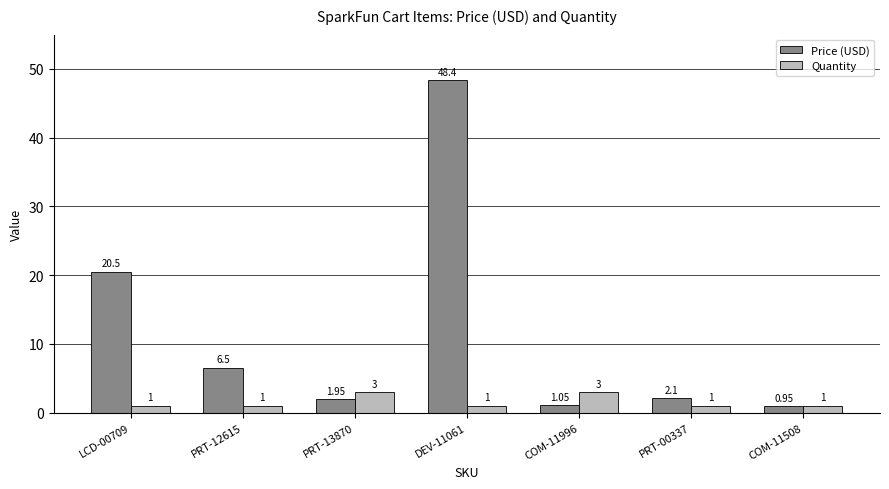

Are the bars horizontal?

No